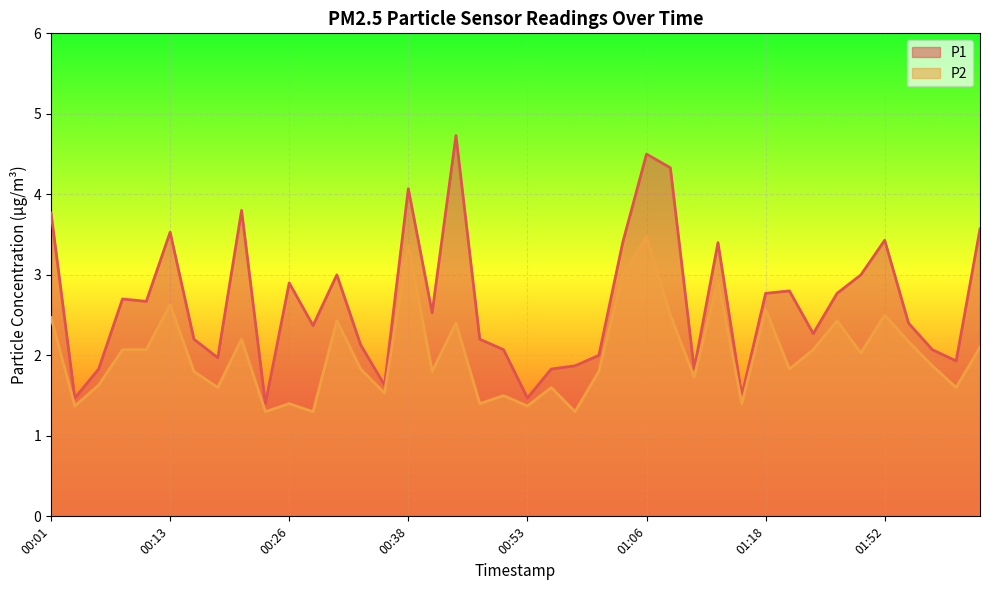

What is the sum of all P2 values?

80.4